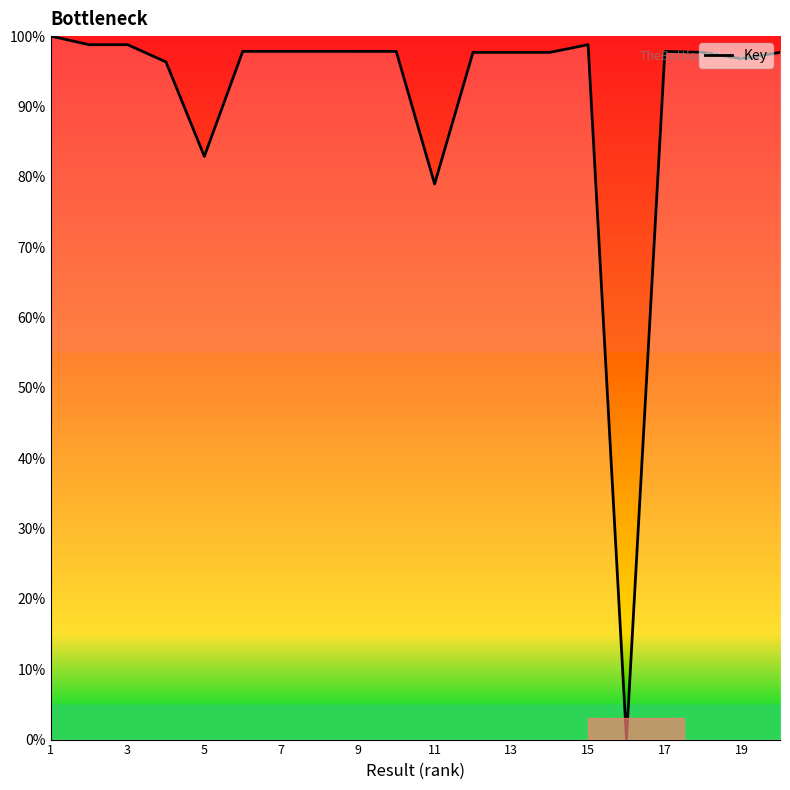

What is the greatest value displayed?

100.0